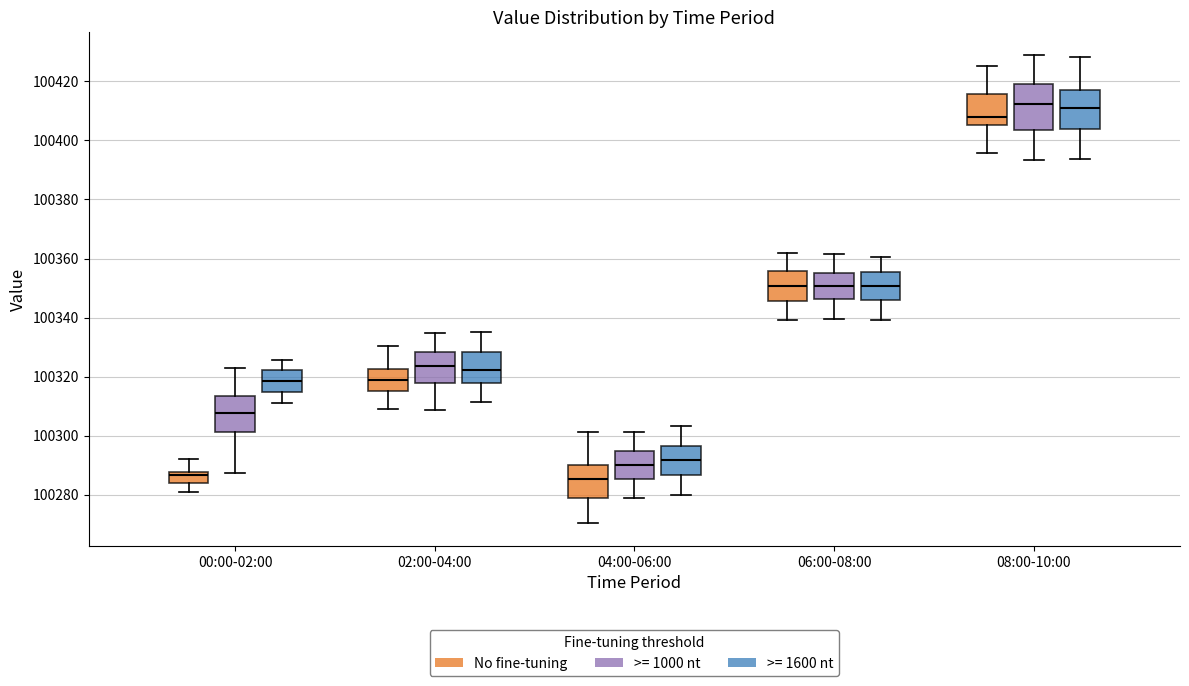

Where does the lower whisker of the box for 00:00-02:00 (No fine-tuning) end on the y-axis? The values are not printed on the chart, so give them approximately, as read against the axis.

100280